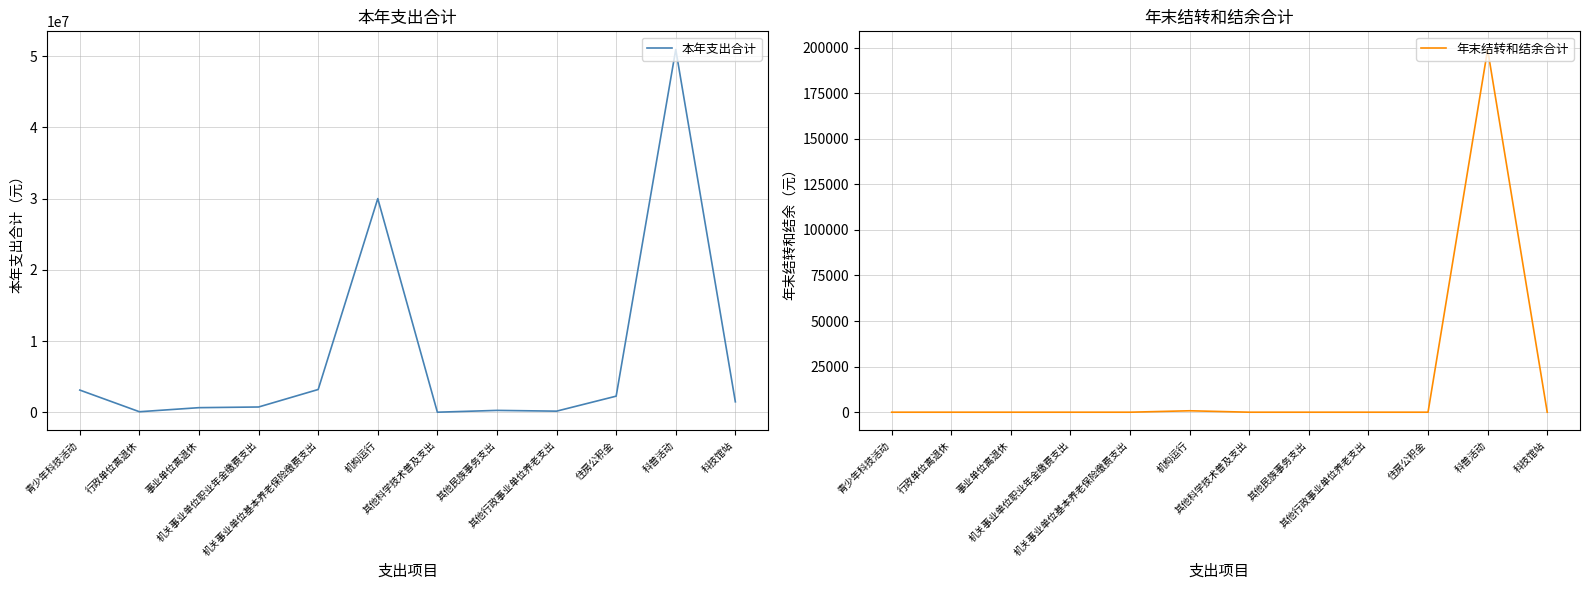

At which label does 年末结转和结余合计 reach its peak?

科普活动